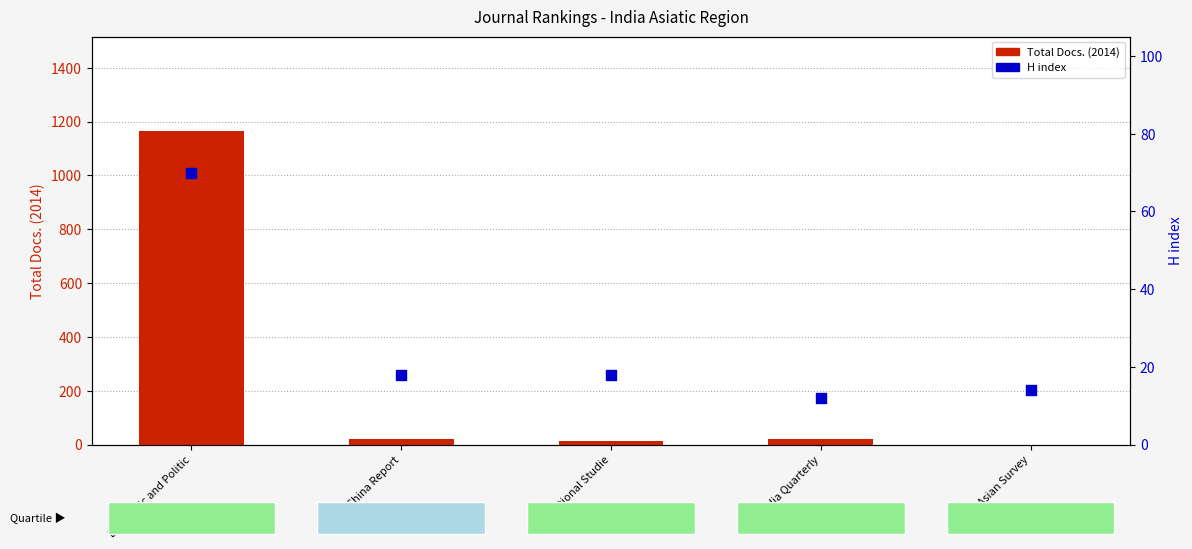

What are all the series names shown in the legend?

Total Docs. (2014), H index